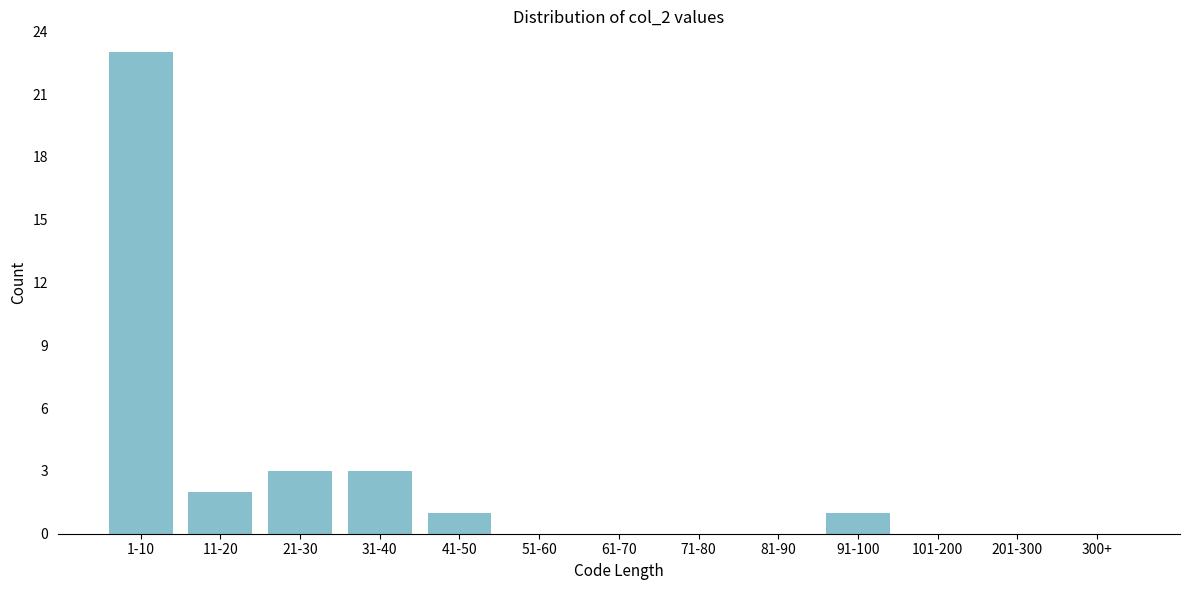

Reading right to left, what are all the values shown in this chart?

300+=0	201-300=0	101-200=0	91-100=1	81-90=0	71-80=0	61-70=0	51-60=0	41-50=1	31-40=3	21-30=3	11-20=2	1-10=23